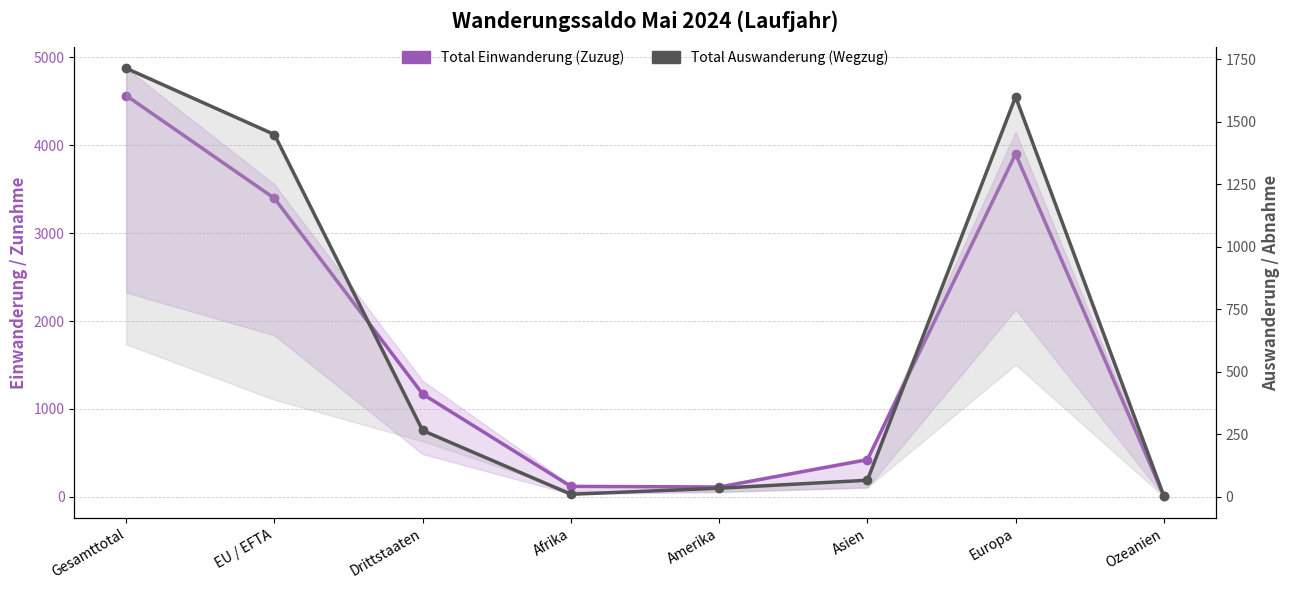

Which series has the largest range (max minus min)?

Total Einwanderung (Zuzug)